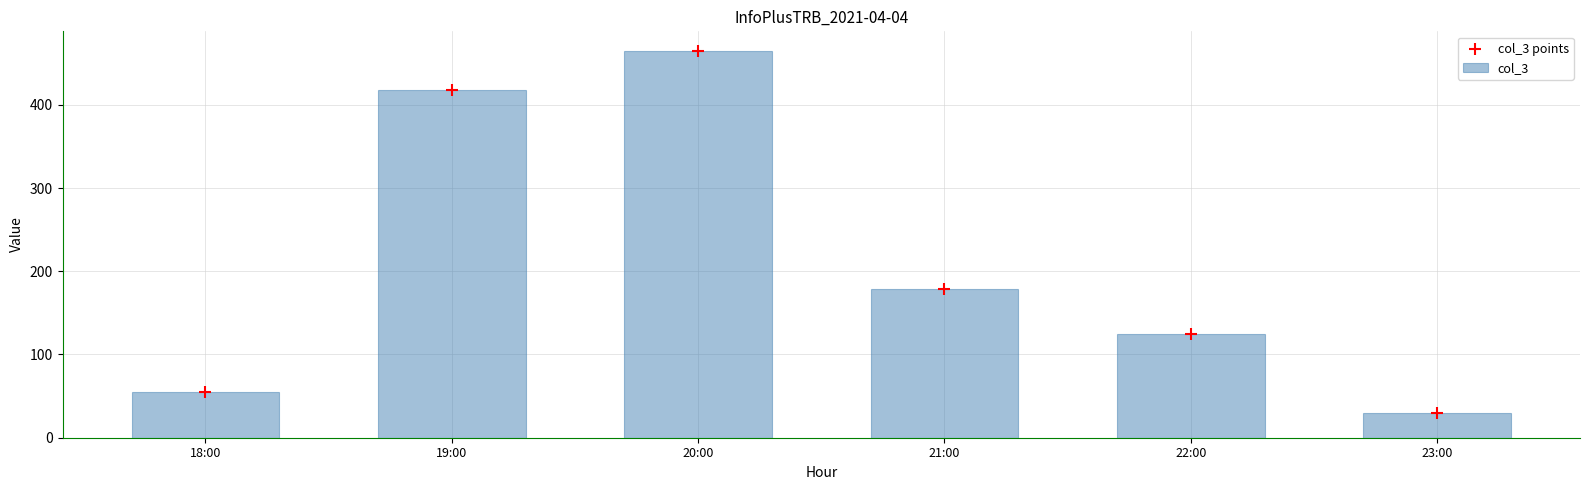

Which series reaches the maximum Y coordinate?

col_3